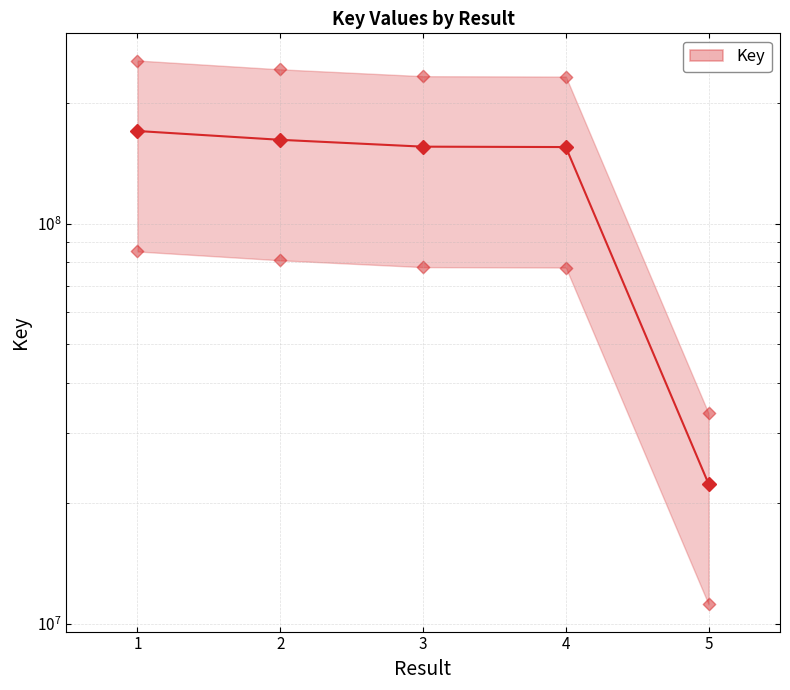

What is the ratio of the value at 4 to the value at 1?

0.9